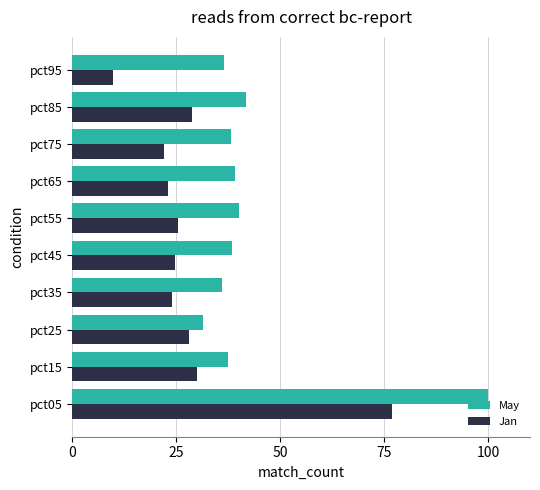

The Jan series shows 24.1 at pct35. True or false?

True